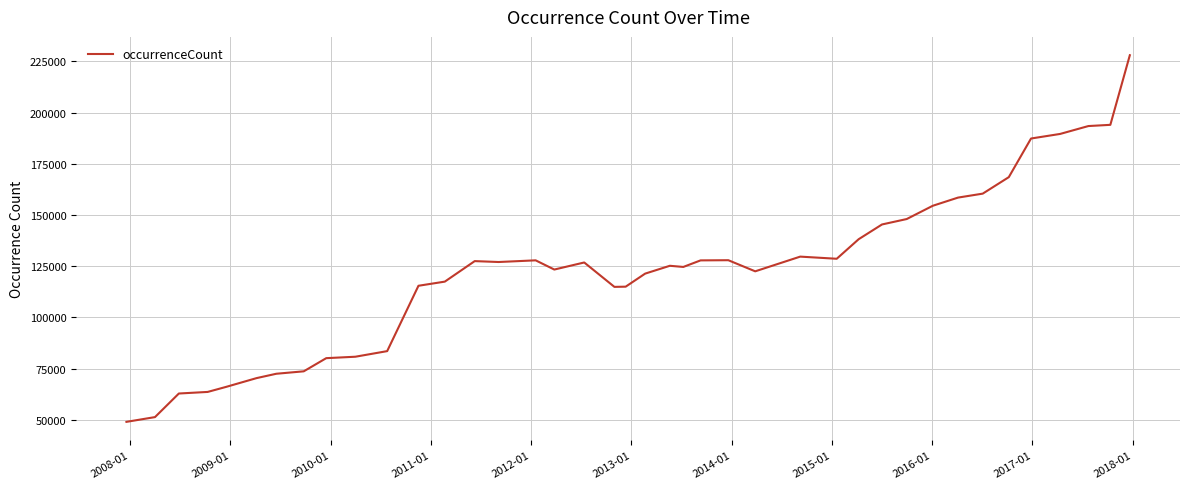

What is the maximum value shown in the chart?

228033